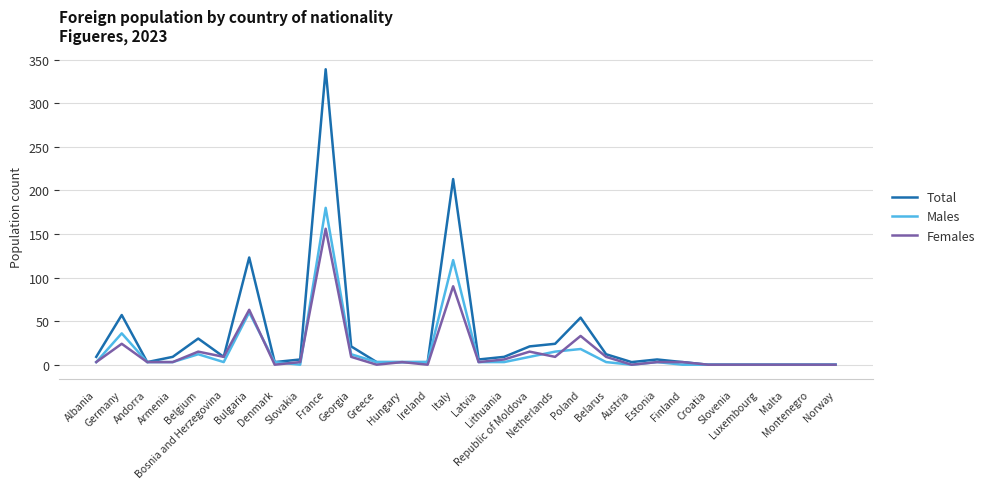

Reading left to right, extract all data points from this chart.

Total: Albania=9	Germany=57	Andorra=3	Armenia=9	Belgium=30	Bosnia and Herzegovina=9	Bulgaria=123	Denmark=3	Slovakia=6	France=339	Georgia=21	Greece=3	Hungary=3	Ireland=3	Italy=213	Latvia=6	Lithuania=9	Republic of Moldova=21	Netherlands=24	Poland=54	Belarus=12	Austria=3	Estonia=6	Finland=3	Croatia=0	Slovenia=0	Luxembourg=0	Malta=0	Montenegro=0	Norway=0
Males: Albania=3	Germany=36	Andorra=3	Armenia=3	Belgium=12	Bosnia and Herzegovina=3	Bulgaria=60	Denmark=3	Slovakia=0	France=180	Georgia=12	Greece=3	Hungary=3	Ireland=3	Italy=120	Latvia=3	Lithuania=3	Republic of Moldova=9	Netherlands=15	Poland=18	Belarus=3	Austria=0	Estonia=3	Finland=0	Croatia=0	Slovenia=0	Luxembourg=0	Malta=0	Montenegro=0	Norway=0
Females: Albania=3	Germany=24	Andorra=3	Armenia=3	Belgium=15	Bosnia and Herzegovina=9	Bulgaria=63	Denmark=0	Slovakia=3	France=156	Georgia=9	Greece=0	Hungary=3	Ireland=0	Italy=90	Latvia=3	Lithuania=6	Republic of Moldova=15	Netherlands=9	Poland=33	Belarus=9	Austria=0	Estonia=3	Finland=3	Croatia=0	Slovenia=0	Luxembourg=0	Malta=0	Montenegro=0	Norway=0